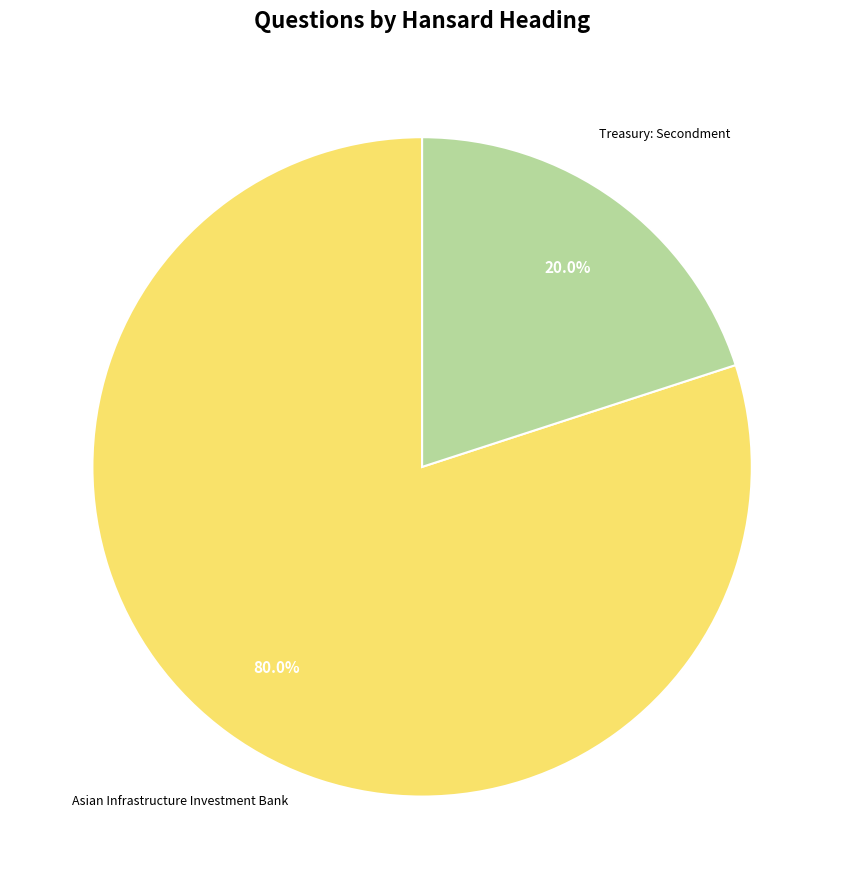

What is the total percentage of Treasury: Secondment and Asian Infrastructure Investment Bank?

100.0%